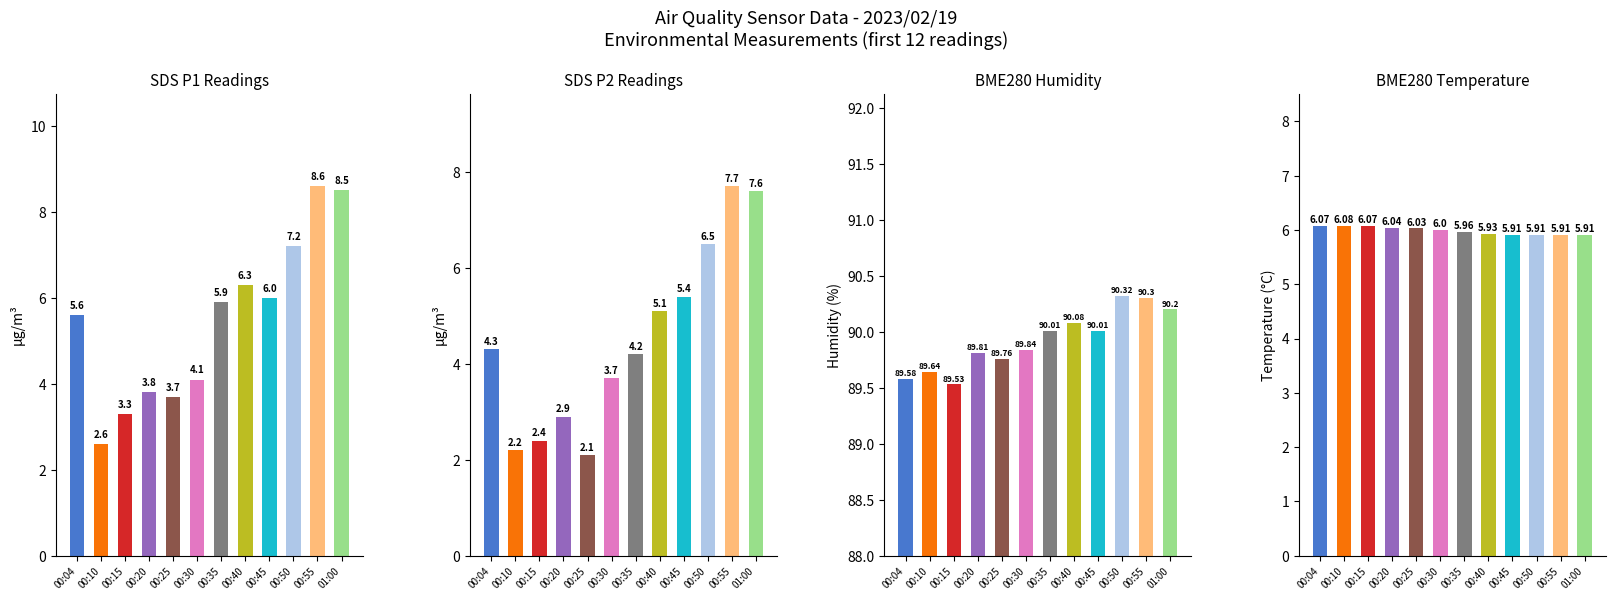

What is the value of the BME280_humidity bar at the 11th from the left?

90.3